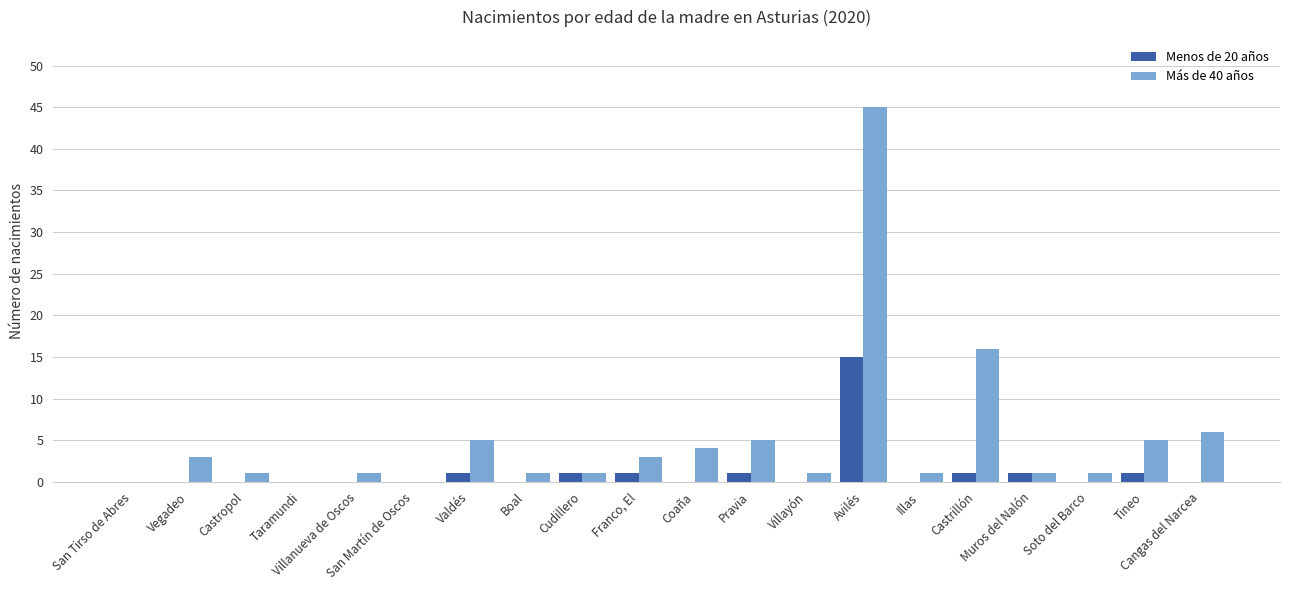

Reading right to left, list all the values displayed in this chart.

Menos de 20 años: 0	1	0	1	1	0	15	0	1	0	1	1	0	1	0	0	0	0	0	0
Más de 40 años: 6	5	1	1	16	1	45	1	5	4	3	1	1	5	0	1	0	1	3	0